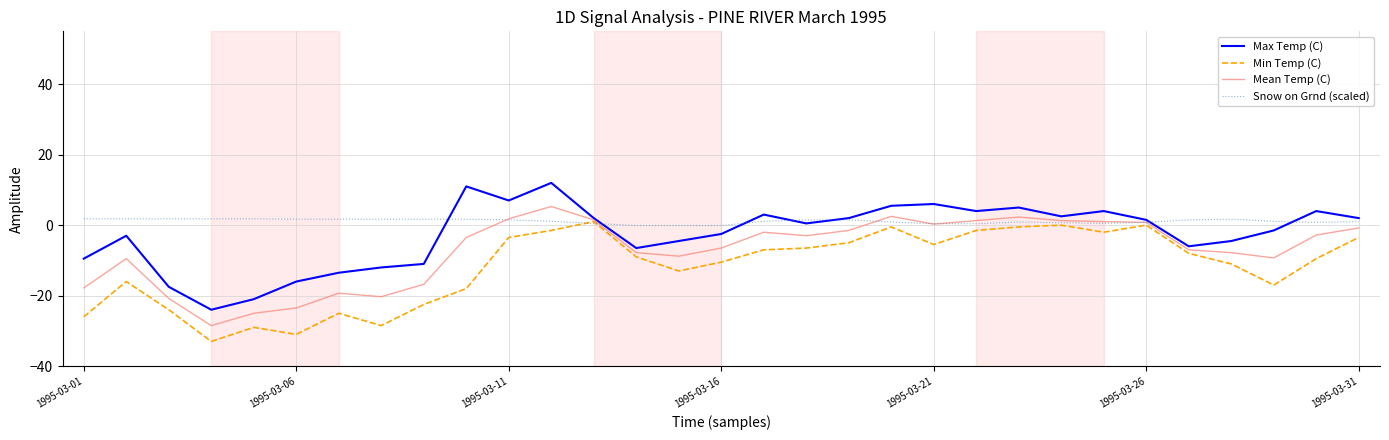

What is the sum of all Snow on Grnd (scaled) values?

35.1